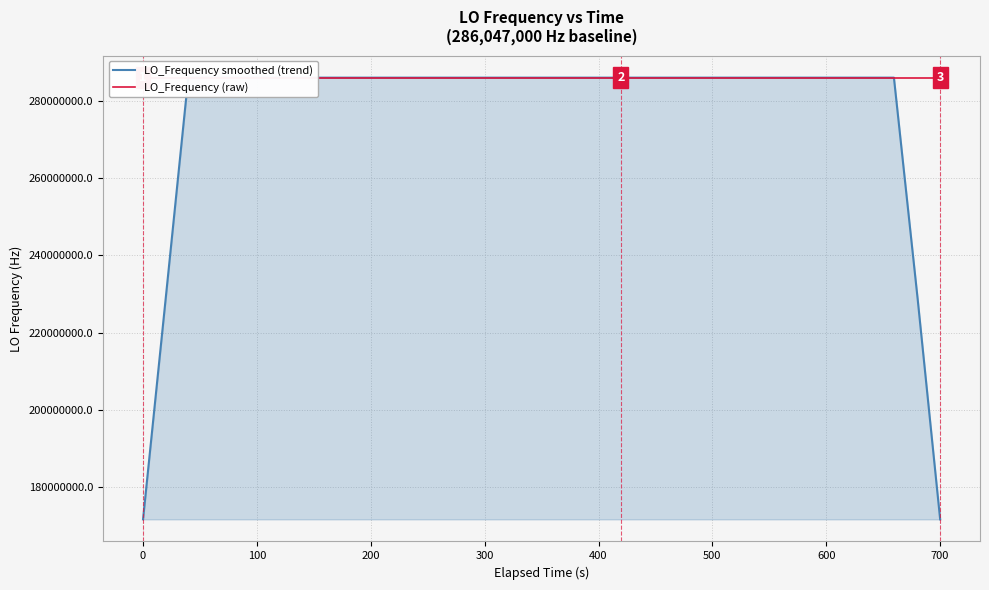

Is it true that LO_Frequency (raw) equals 286046998.3 at 100?

True